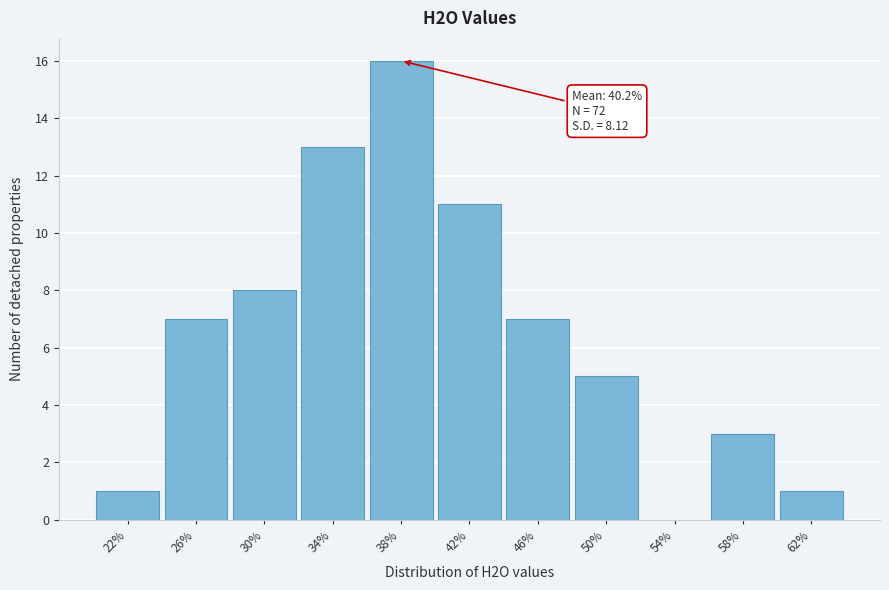

What is the change in value from 46% to 54%?

-7